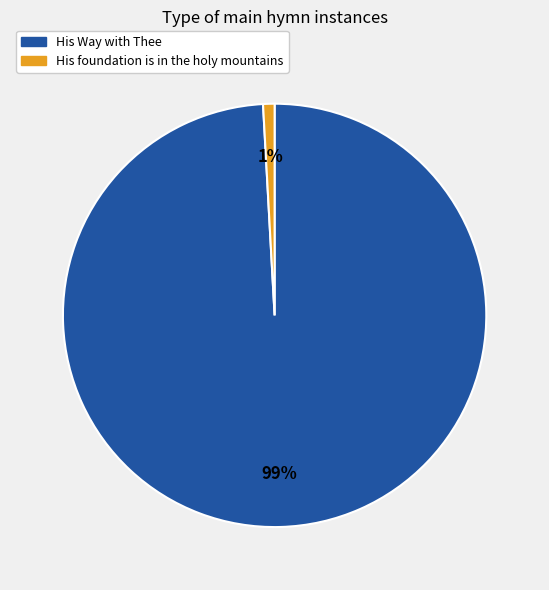

True or false: His Way with Thee accounts for 89% of the total.

False